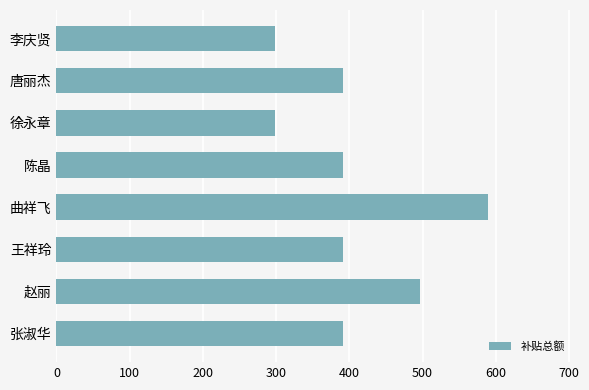

Which label corresponds to the largest value in the chart?

曲祥飞